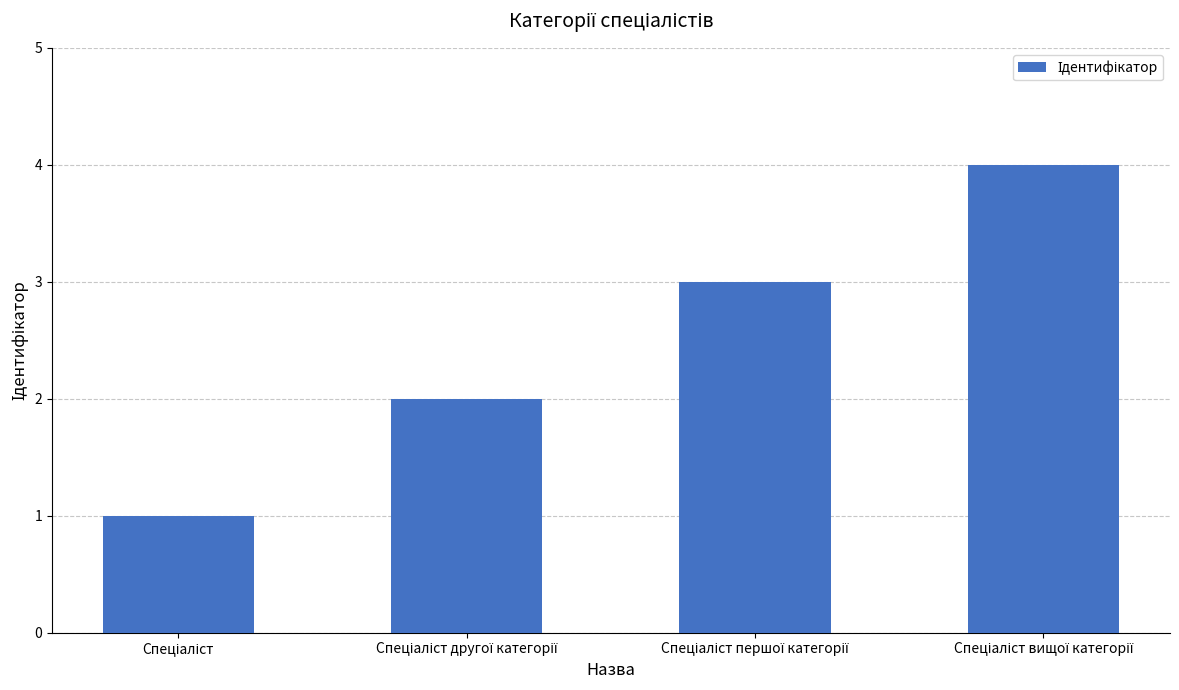

What is the difference between the maximum and second lowest values?

2